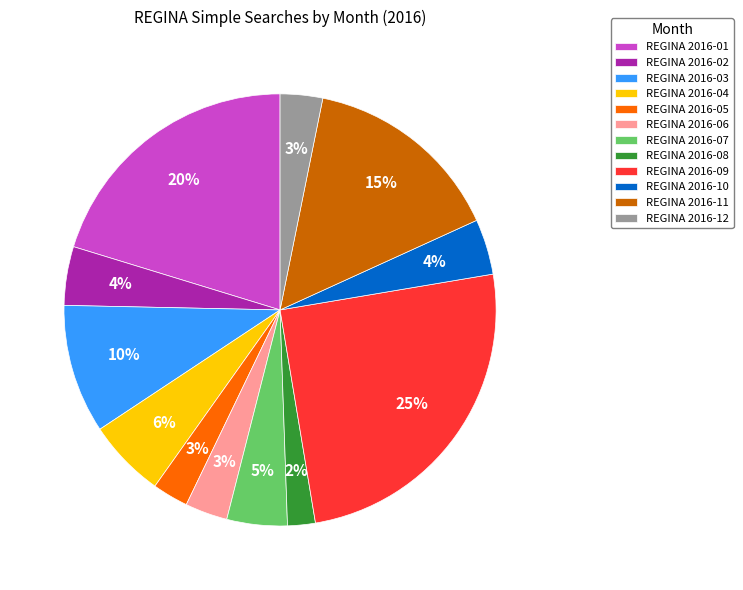

Is the sum of REGINA 2016-11 and REGINA 2016-04 greater than half?

No